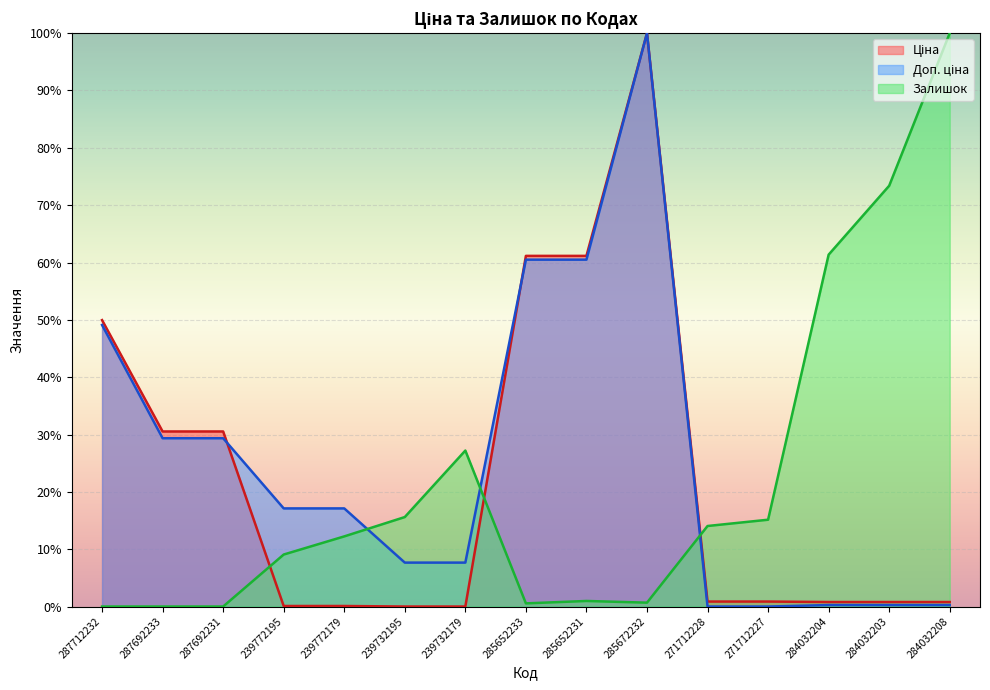

How many data points in Залишок are less than 12?

7